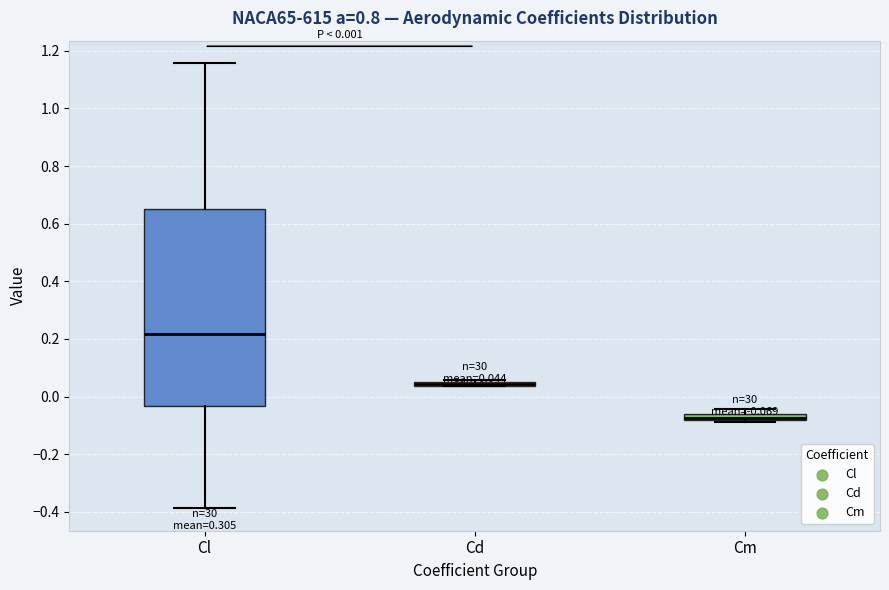

Comparing the boxes themselves (not the whiskers), which one is the tallest?

Cl